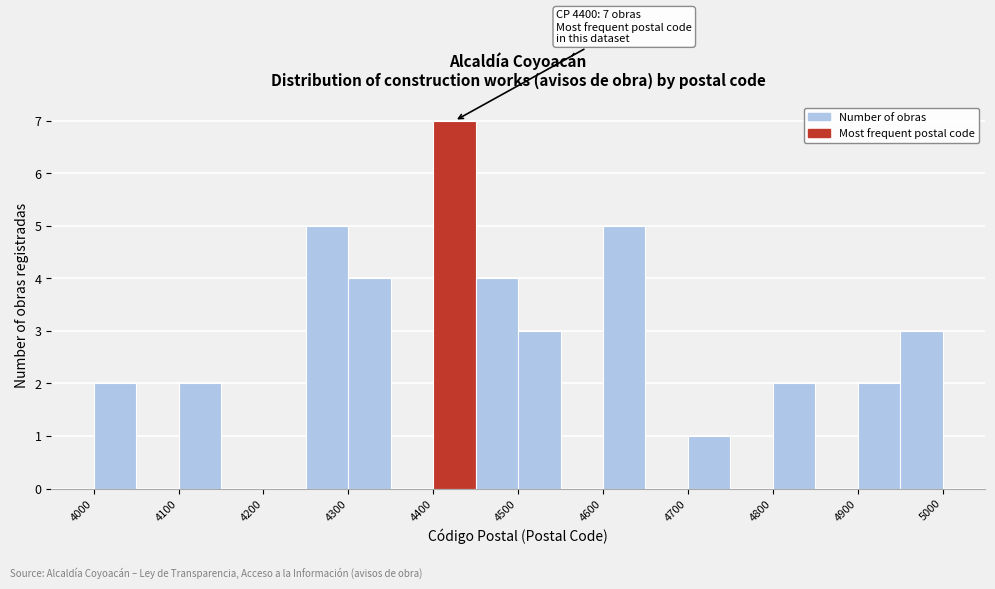

Over which range of the x-axis is the bar tallest?

4400 to 4450